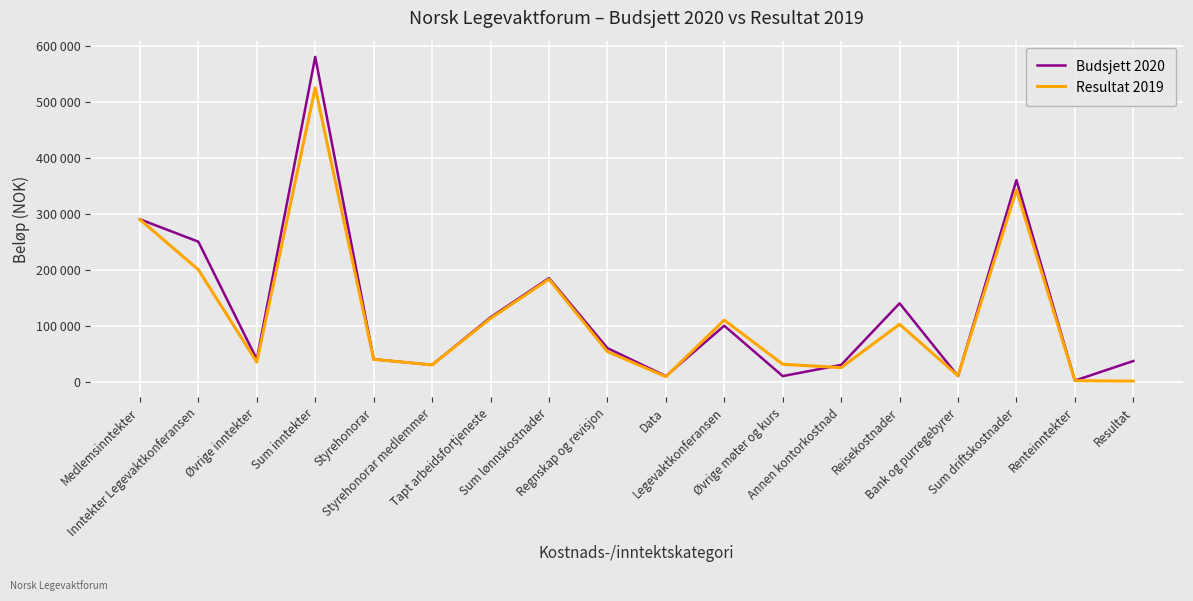

What is the value of the Resultat 2019 point at the 13th from the left?

25150